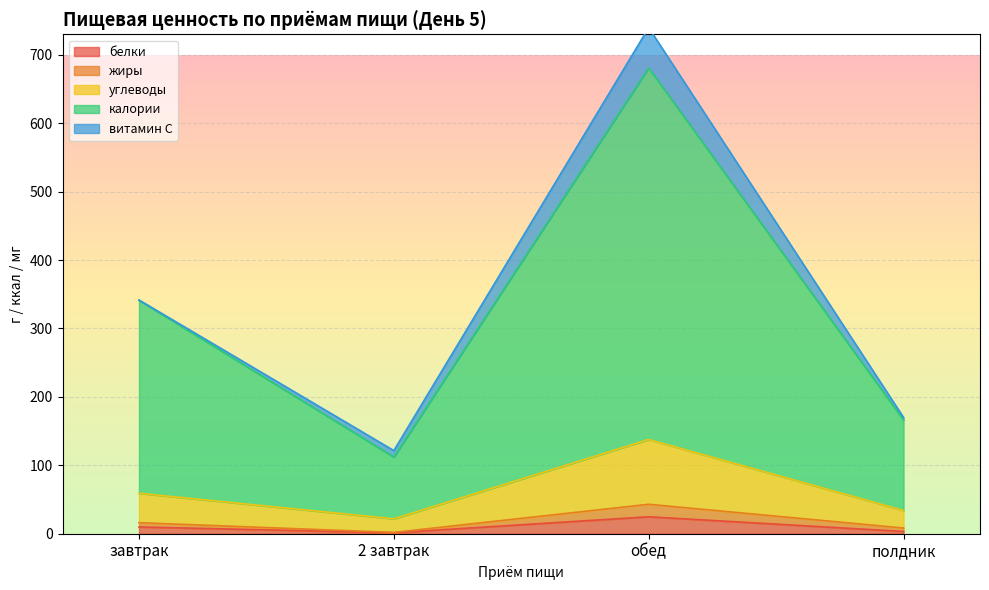

What position from the left is полдник?

4